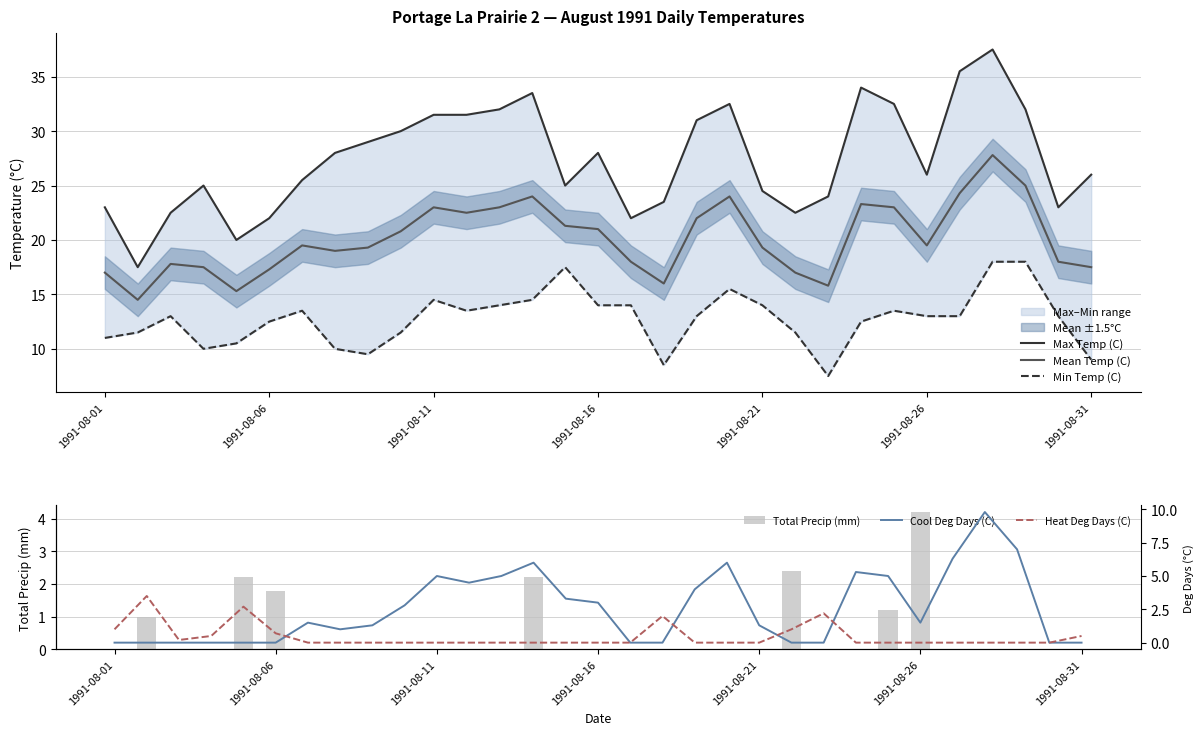

True or false: Mean Temp (C) has a value of 17.5 at 1991-08-31.

True